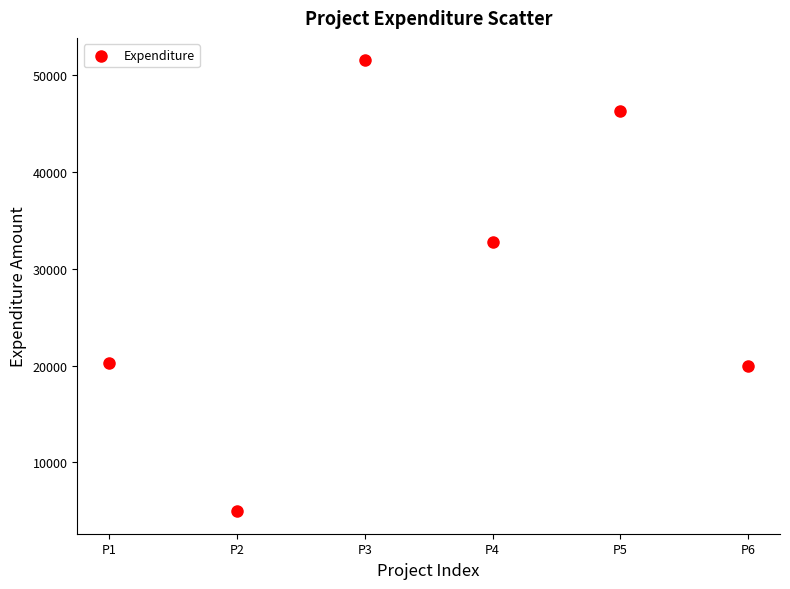

What is the range of Y values (max minus min)?

46565.7